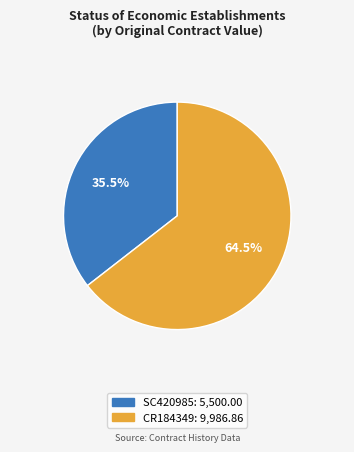

Between SC420985 and CR184349, which is larger?

CR184349